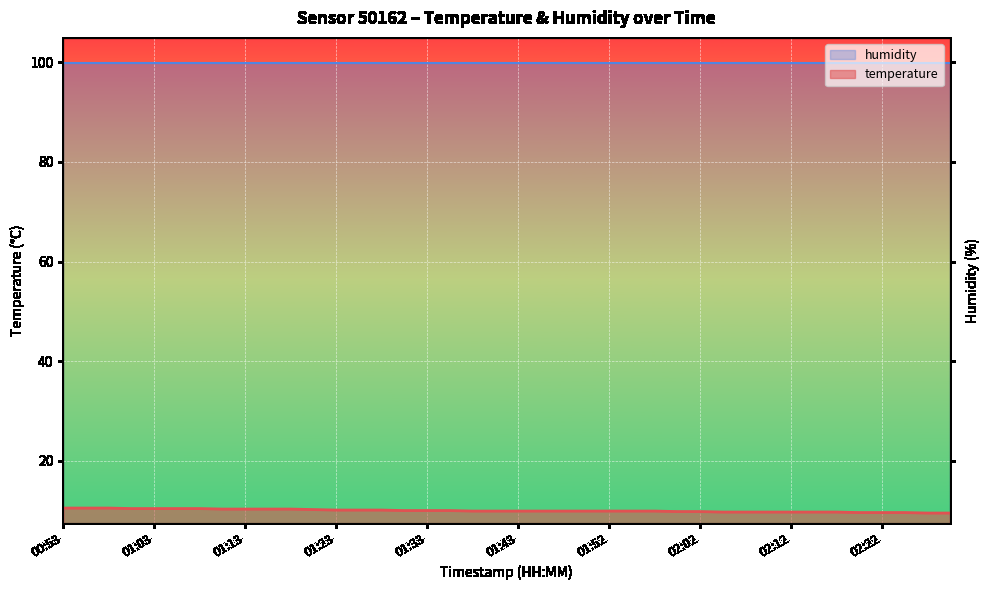

List the labels in order of value, smallest first.

02:27, 02:30, 02:20, 02:22, 02:25, 02:05, 02:07, 02:10, 02:12, 02:15, 02:17, 02:00, 02:02, 01:38, 01:40, 01:43, 01:45, 01:48, 01:50, 01:52, 01:55, 01:57, 01:30, 01:33, 01:35, 01:23, 01:25, 01:28, 01:20, 01:11, 01:13, 01:15, 01:18, 01:01, 01:03, 01:06, 01:08, 00:53, 00:56, 00:58